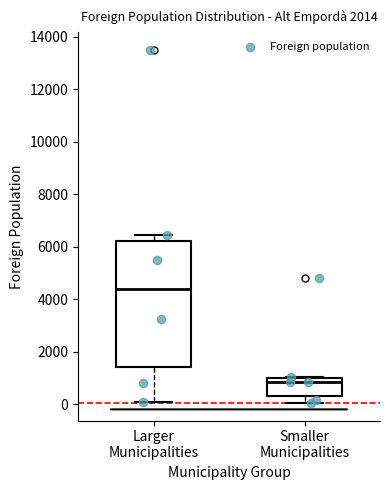

Reading left to right, read every box against the y-axis: the position of its median line, the range the box covers, and the ends of its whiskers. The values are not printed on the chart, so give them approximately, as read against the axis.

Larger Municipalities: median 4400, box 1400 to 6200, whiskers 0 to 6400
Smaller Municipalities: median 800, box 400 to 1000, whiskers 0 to 1000